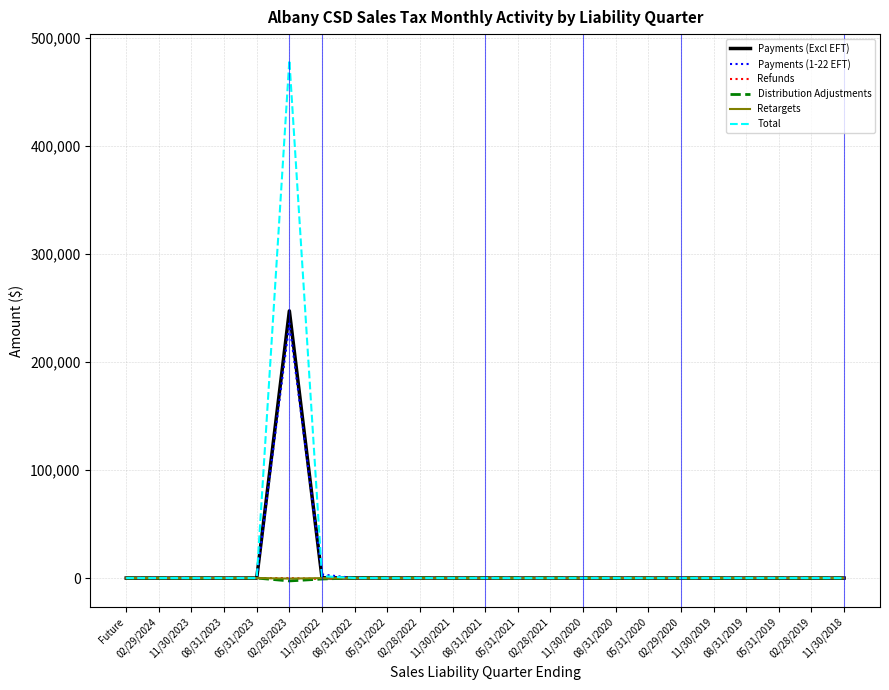

At which category is the sum across all series the highest?

02/28/2023